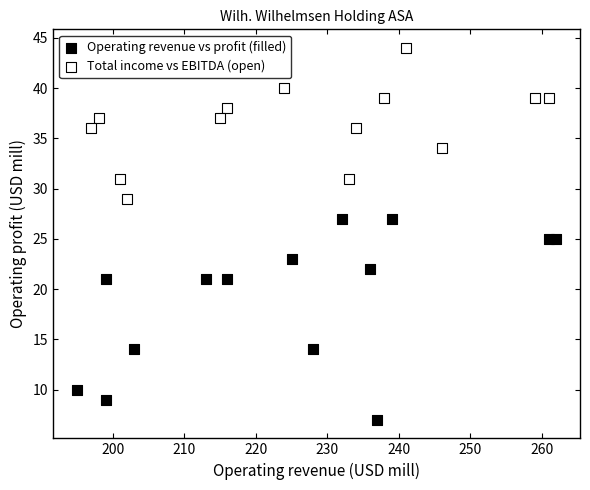

What are all the series names shown in the legend?

Operating revenue vs profit (filled), Total income vs EBITDA (open)